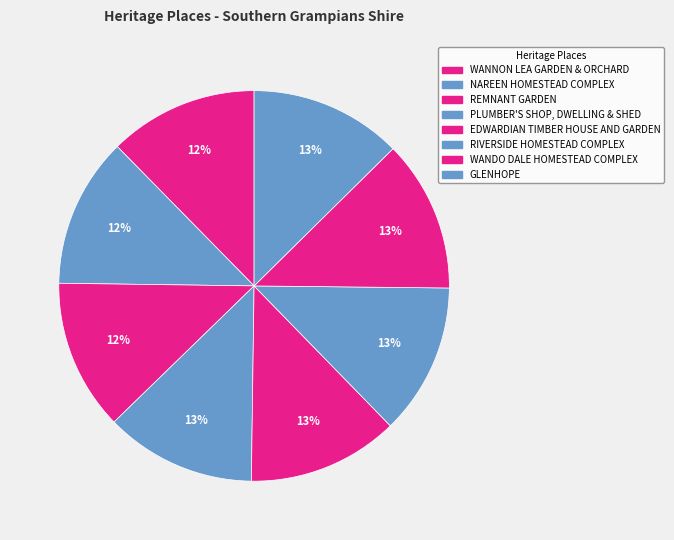

Does any single category account for the majority?

No